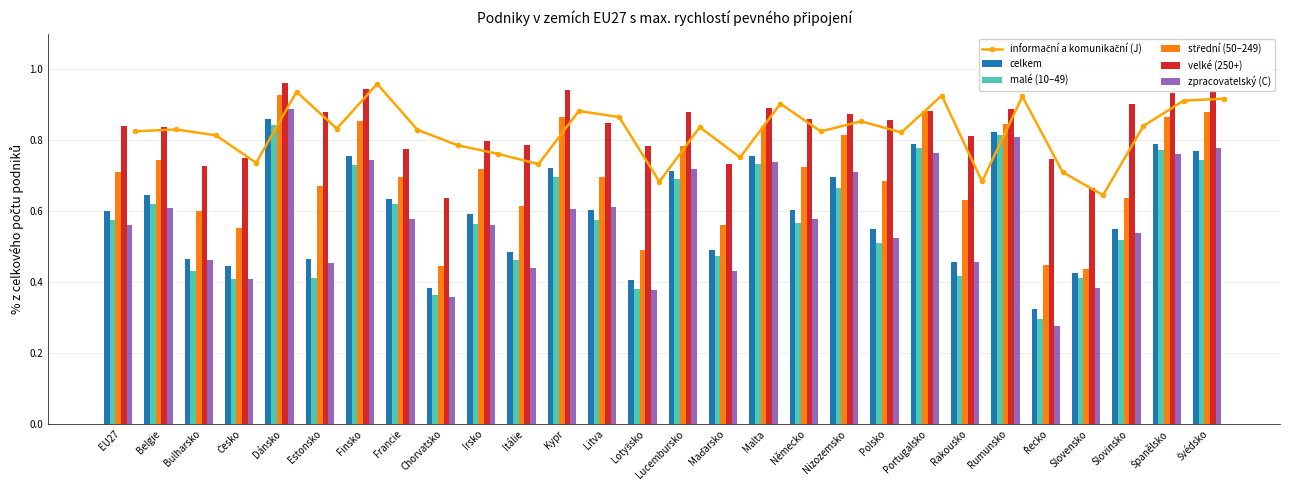

How many zpracovatelský (C) values are between 0 and 1?

28